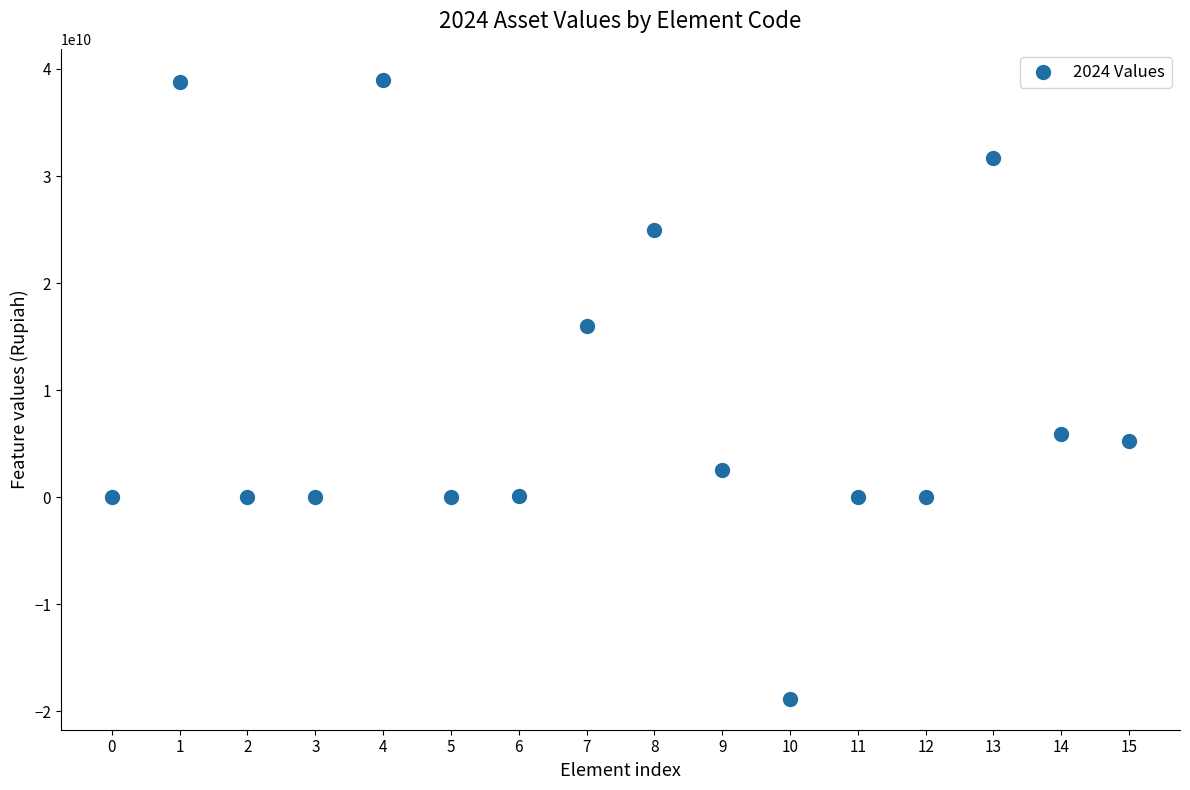

What is the range of Y values (max minus min)?

57802726207.5